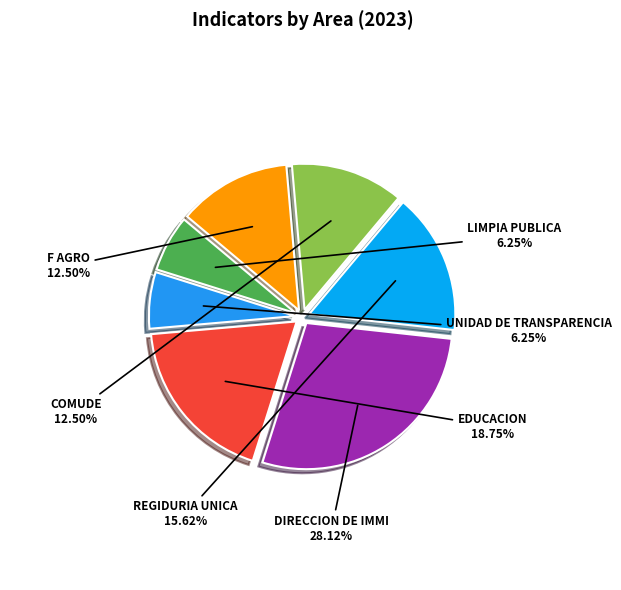

Combined, do UNIDAD DE TRANSPARENCIA and DIRECCION DE IMMI account for over 50%?

No